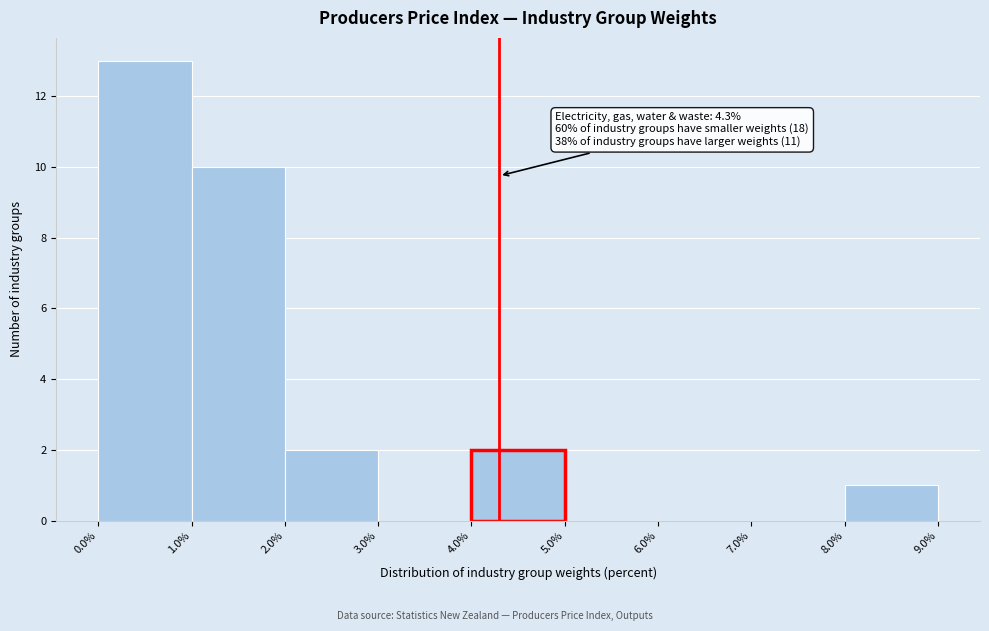

Which range on the x-axis has the tallest bar?

0.0% to 1.0%